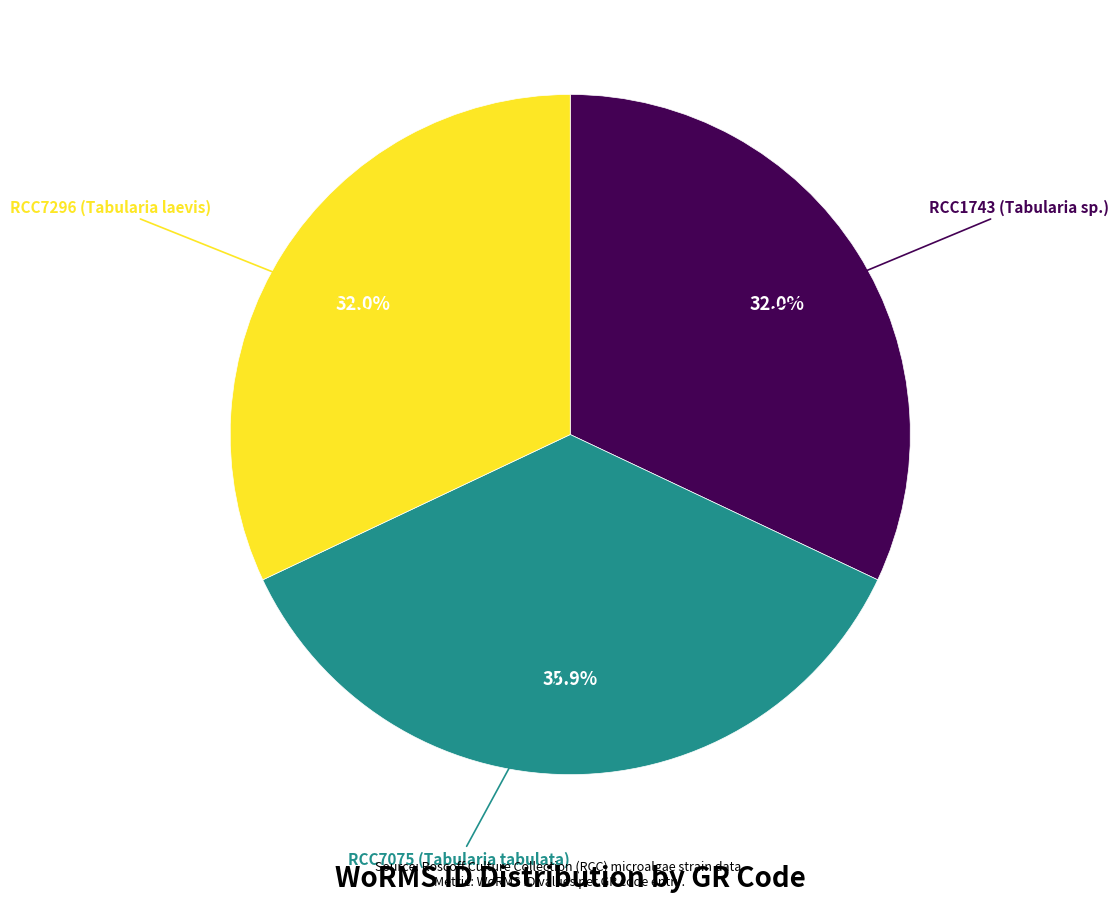

Approximately how many times larger is the value at RCC1743 (Tabularia sp.) compared to RCC7296 (Tabularia laevis)?

1.0